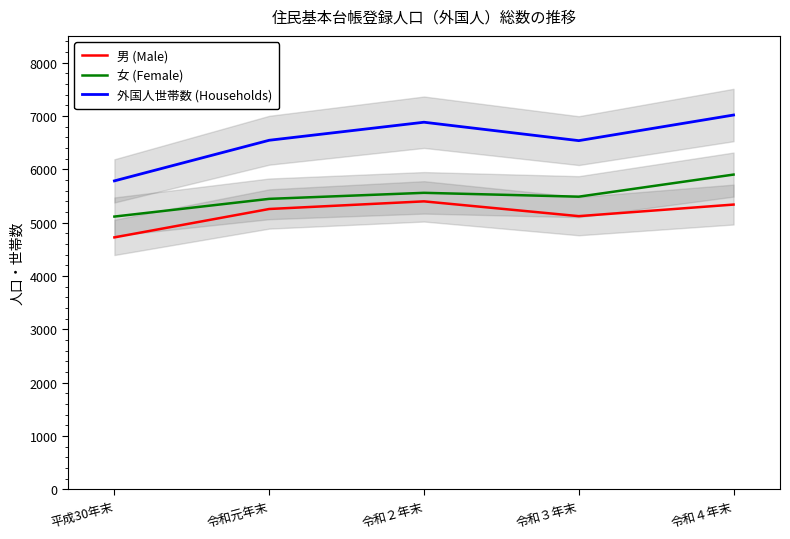

Reading right to left, extract all data points from this chart.

男 (Male): 5339	5122	5399	5256	4724
女 (Female): 5901	5487	5559	5446	5114
外国人世帯数 (Households): 7017	6537	6882	6544	5783